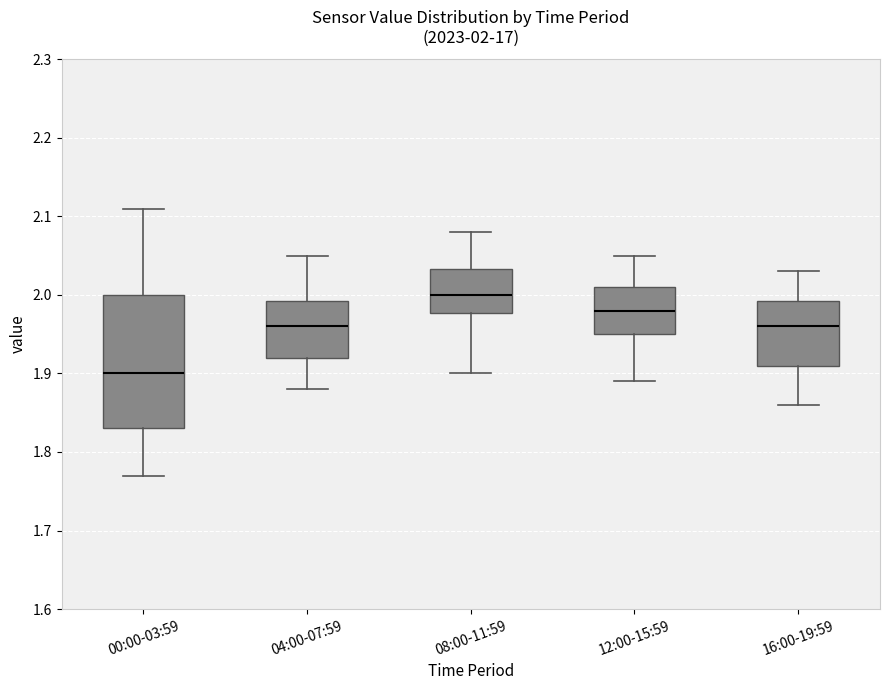

Which box is the tallest, from its lower edge to its upper edge?

00:00-03:59